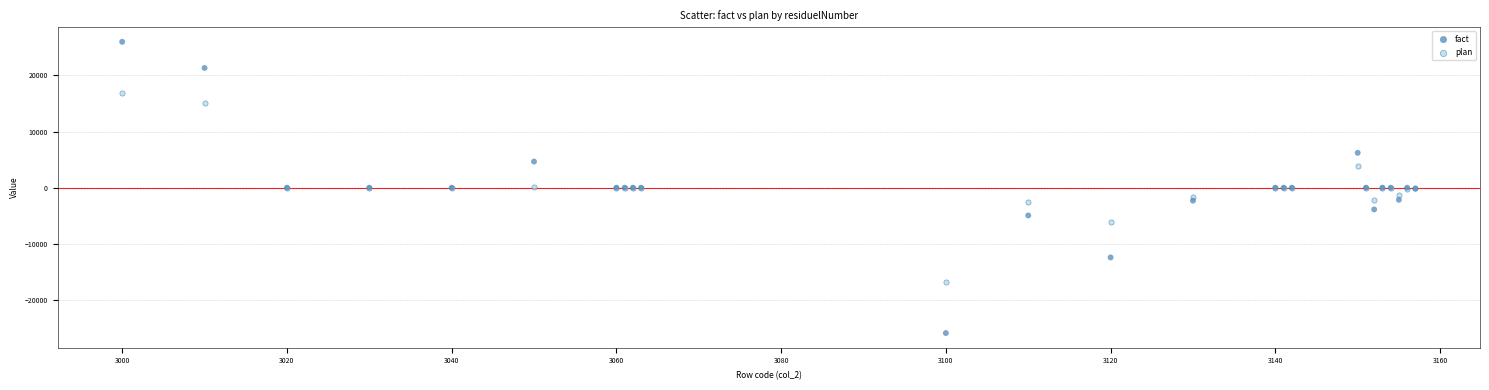

Which series has the widest spread of Y values?

fact